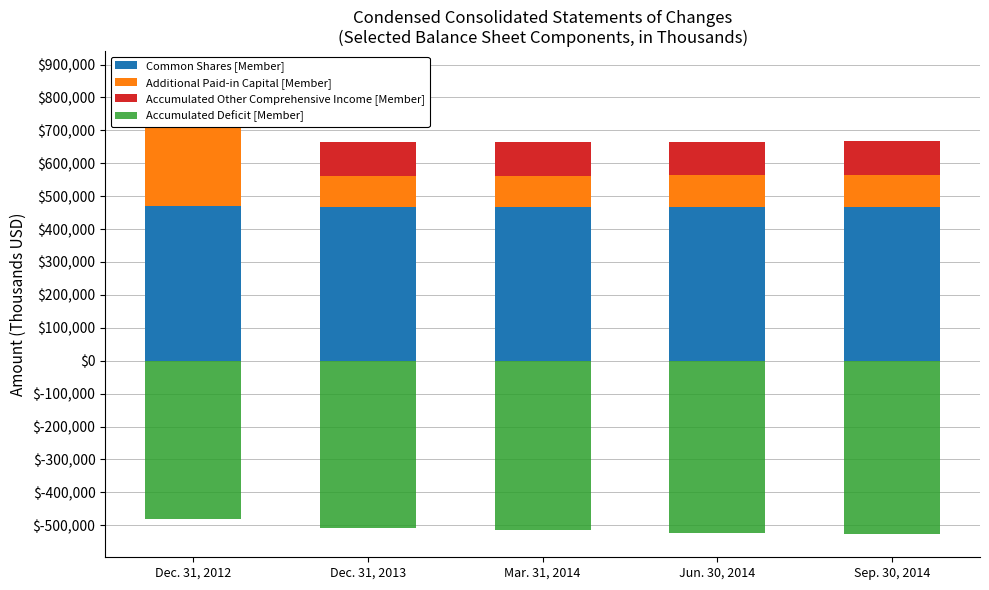

How many Common Shares [Member] values are between 466229 and 466979?

4